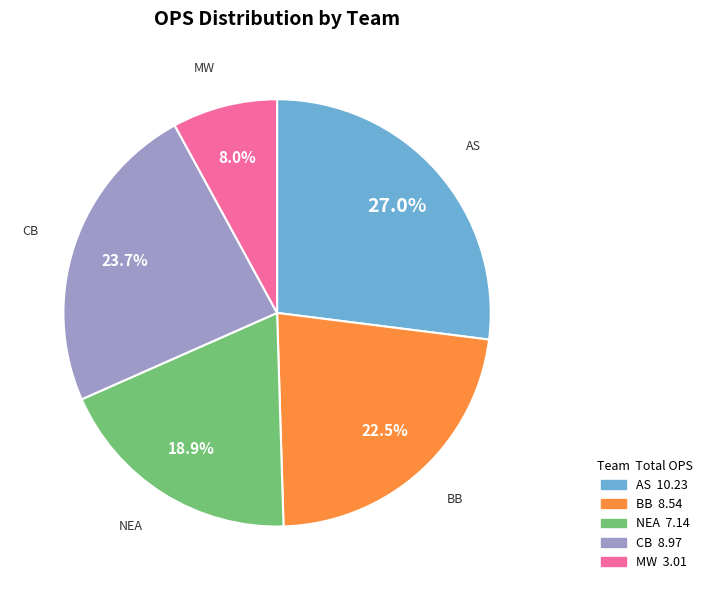

Count the number of slices in the pie.

5